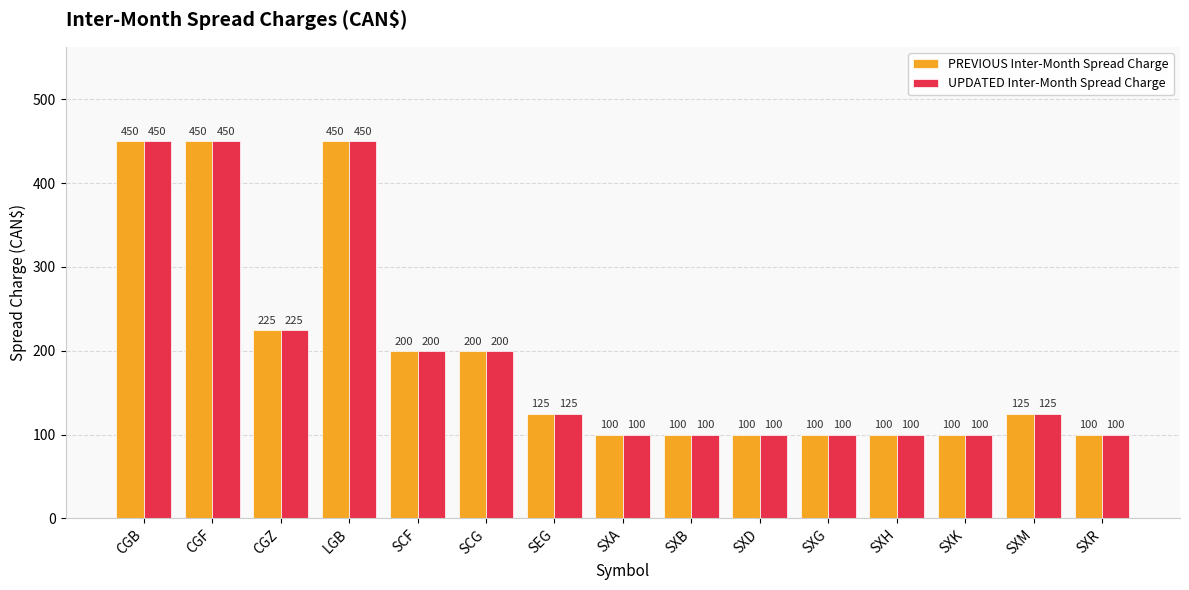

Reading right to left, list all the values displayed in this chart.

PREVIOUS Inter-Month Spread Charge: 100	125	100	100	100	100	100	100	125	200	200	450	225	450	450
UPDATED Inter-Month Spread Charge: 100	125	100	100	100	100	100	100	125	200	200	450	225	450	450